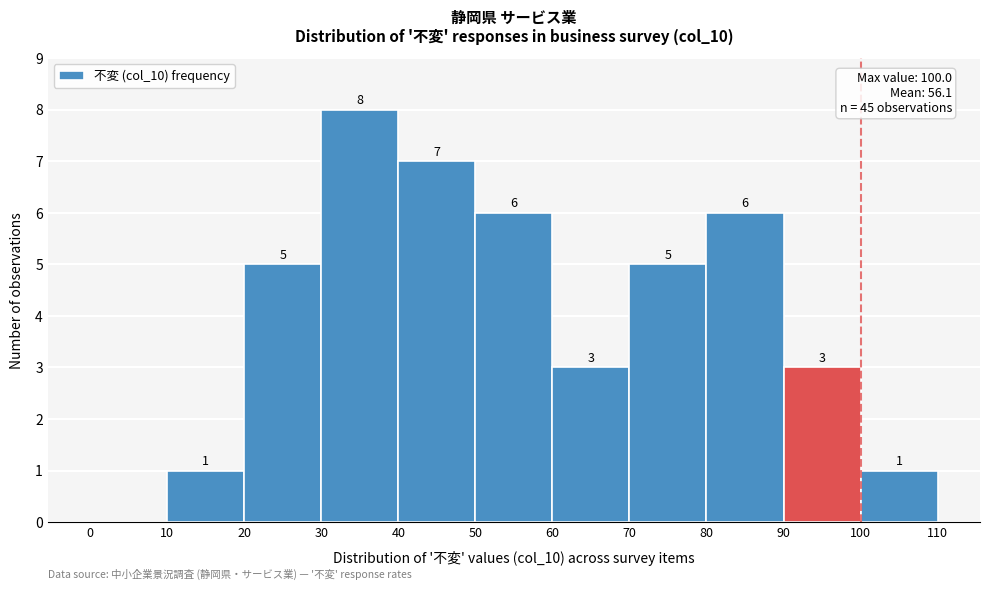

Which range on the x-axis has the tallest bar?

30 to 40